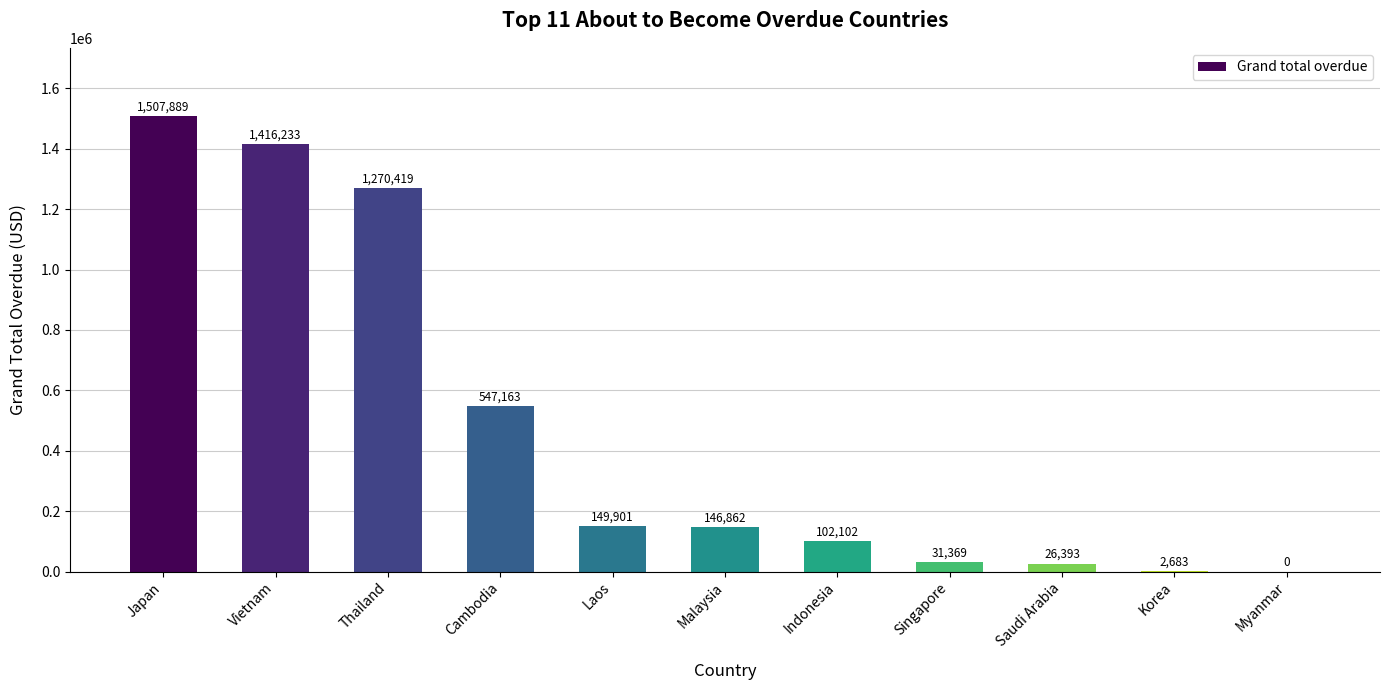

What is the maximum value shown in the chart?

1507888.8